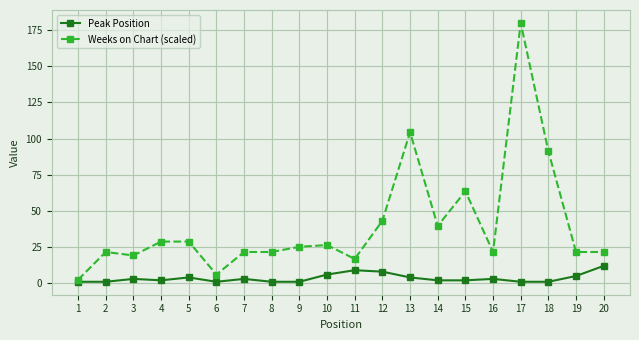

How many lines are shown in the chart?

2